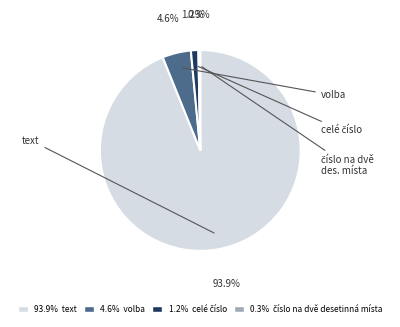

Is there any slice that represents more than half of the pie?

Yes